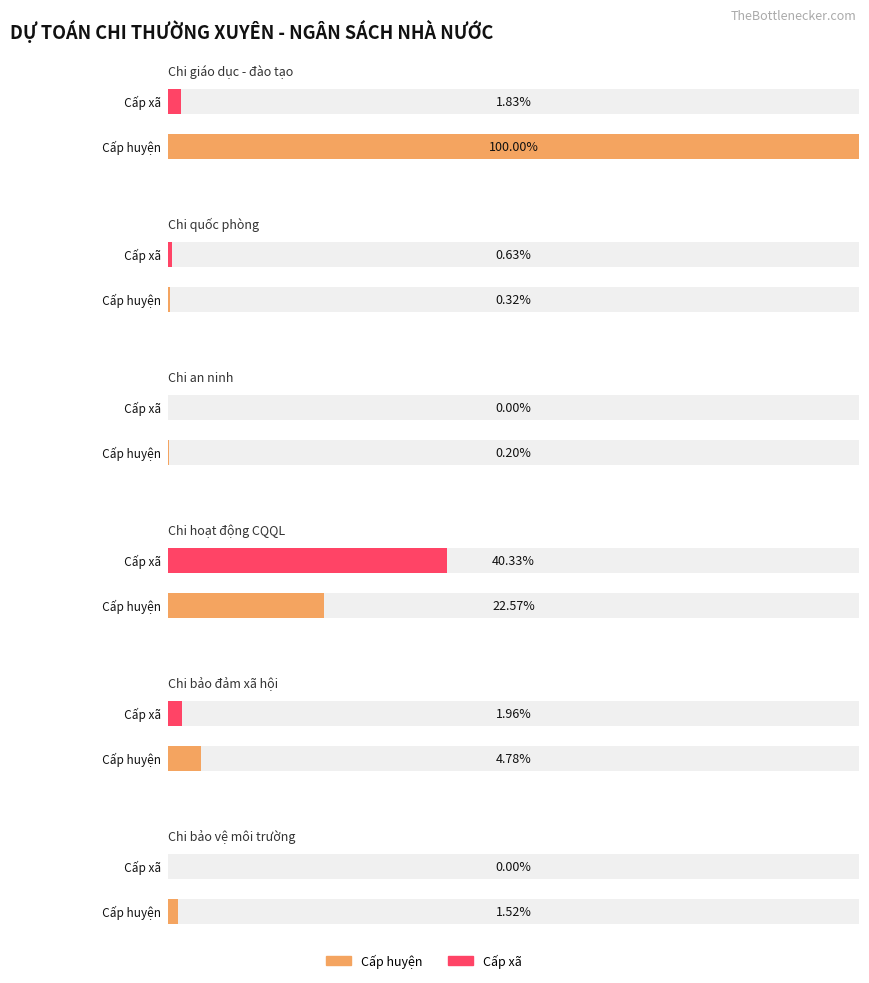

At how many categories does at least one series exceed 204645907?

1